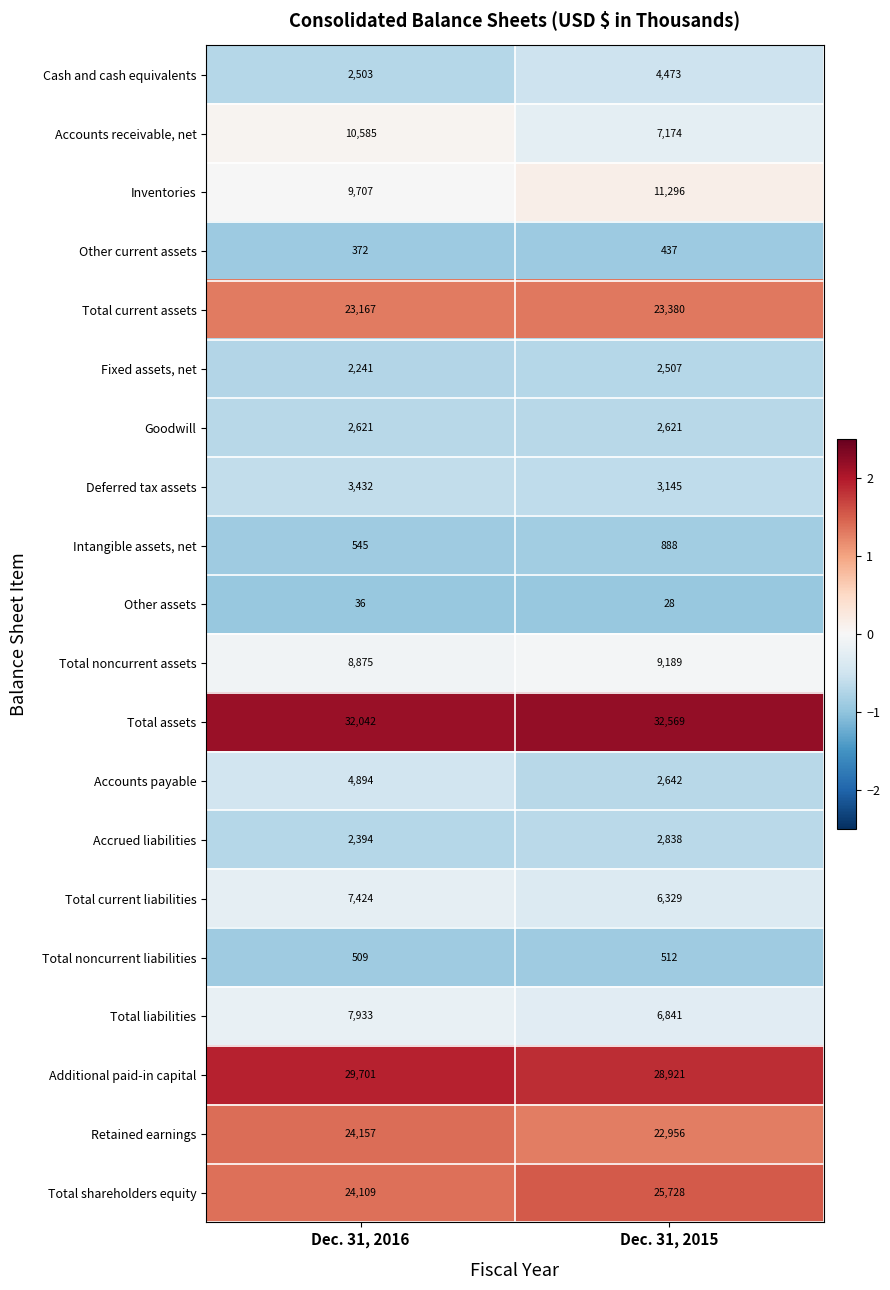

Which category has the highest value across all series?

Dec. 31, 2015